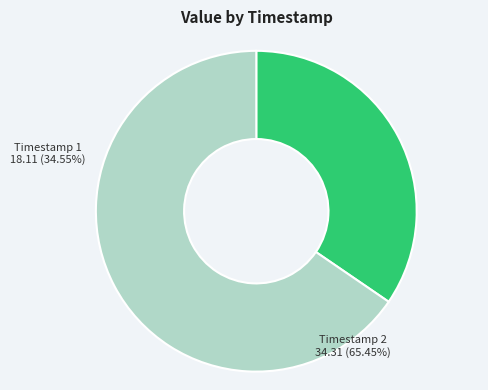

The 2022-08-28T01:31:44.404Z slice represents 49% of the pie. True or false?

False